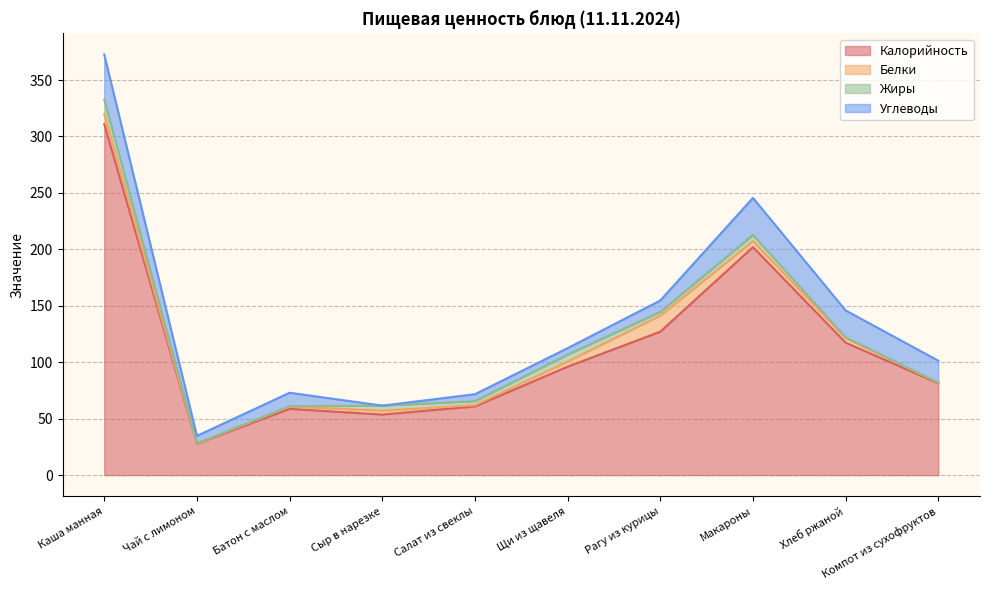

Between Компот из сухофруктов and Батон с маслом, which is larger?

Компот из сухофруктов